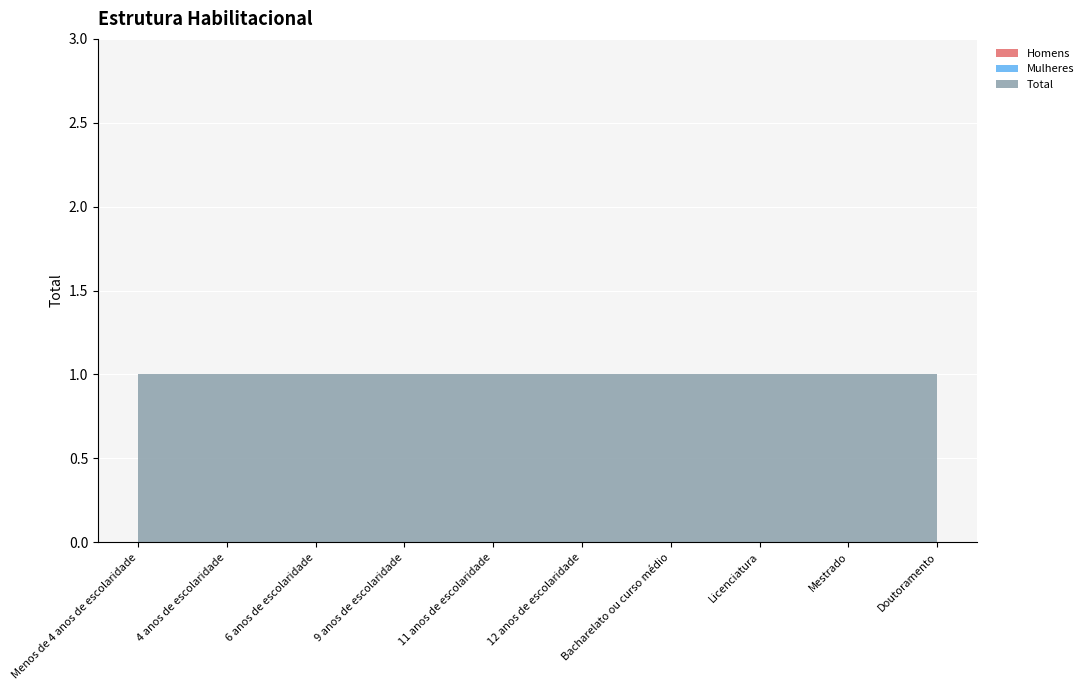

Reading left to right, list all the values displayed in this chart.

Homens: Menos de 4 anos de escolaridade=0	4 anos de escolaridade=0	6 anos de escolaridade=0	9 anos de escolaridade=0	11 anos de escolaridade=0	12 anos de escolaridade=0	Bacharelato ou curso médio=0	Licenciatura=0	Mestrado=0	Doutoramento=0
Mulheres: Menos de 4 anos de escolaridade=0	4 anos de escolaridade=0	6 anos de escolaridade=0	9 anos de escolaridade=0	11 anos de escolaridade=0	12 anos de escolaridade=0	Bacharelato ou curso médio=0	Licenciatura=0	Mestrado=0	Doutoramento=0
Total: Menos de 4 anos de escolaridade=1	4 anos de escolaridade=1	6 anos de escolaridade=1	9 anos de escolaridade=1	11 anos de escolaridade=1	12 anos de escolaridade=1	Bacharelato ou curso médio=1	Licenciatura=1	Mestrado=1	Doutoramento=1